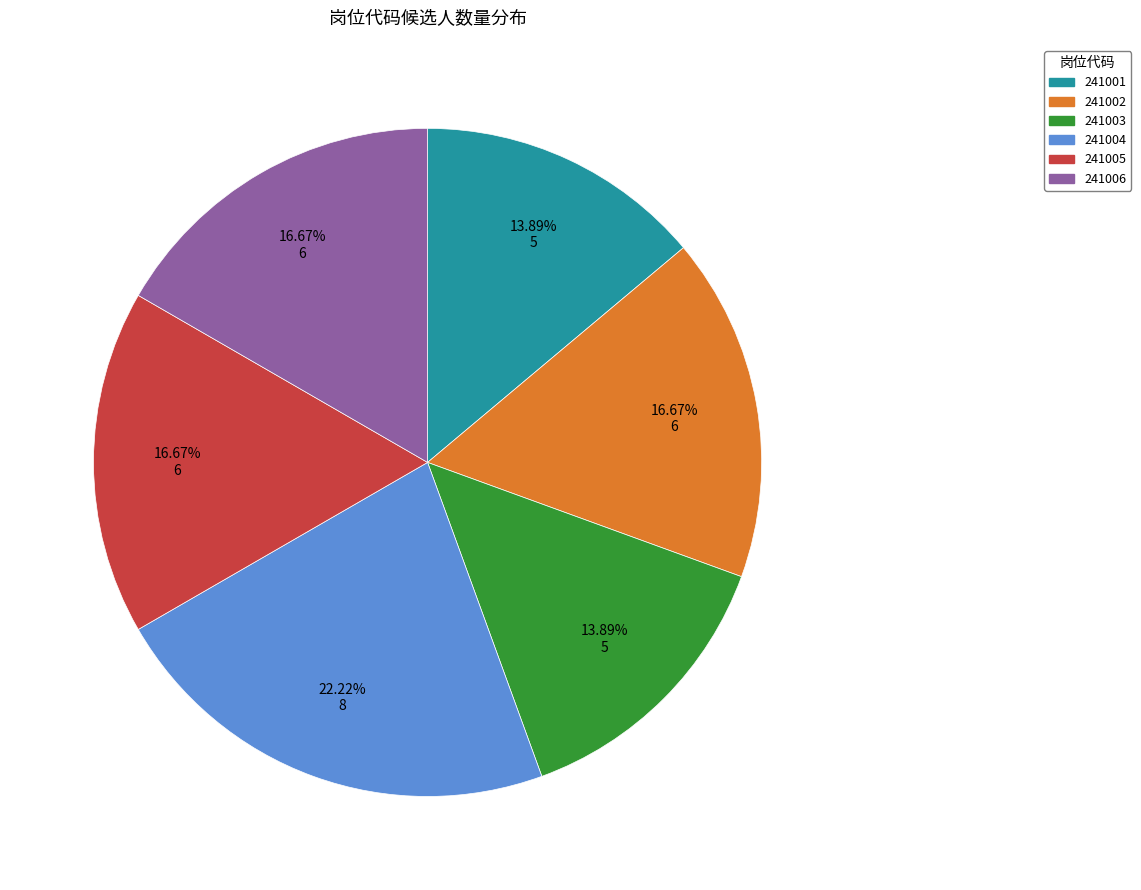

What is the largest slice in the pie chart?

241004